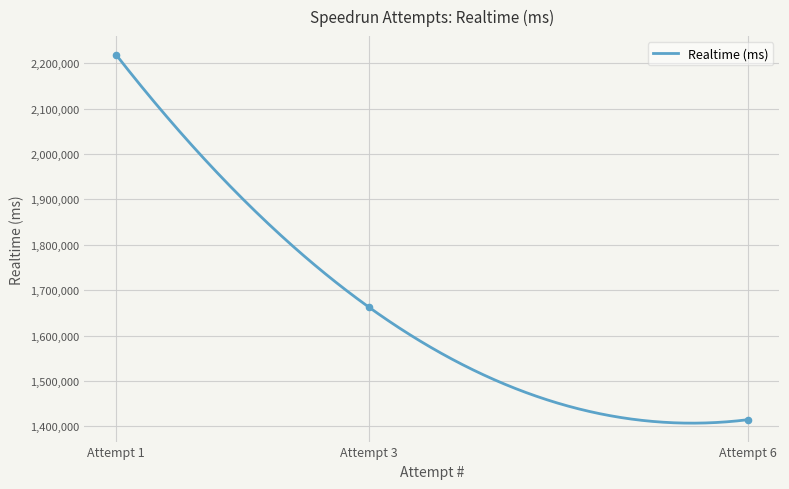

Which has a higher value, Attempt 1 or Attempt 3?

Attempt 1